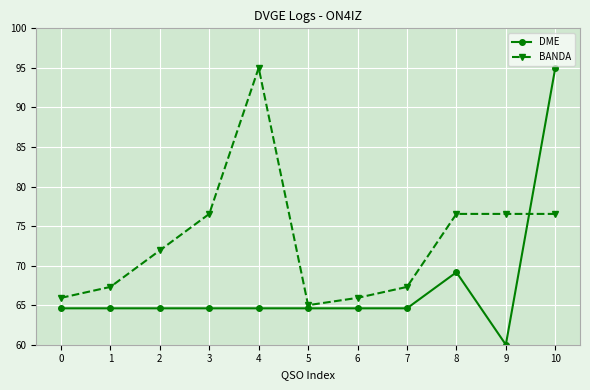

Is the value of DME at 7 greater than the value of BANDA at 10?

No